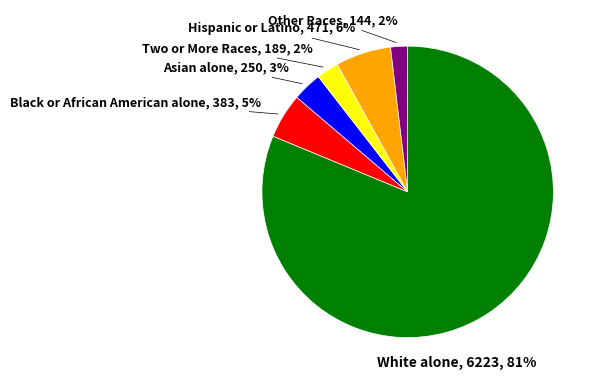

How many segments does this pie chart have?

6